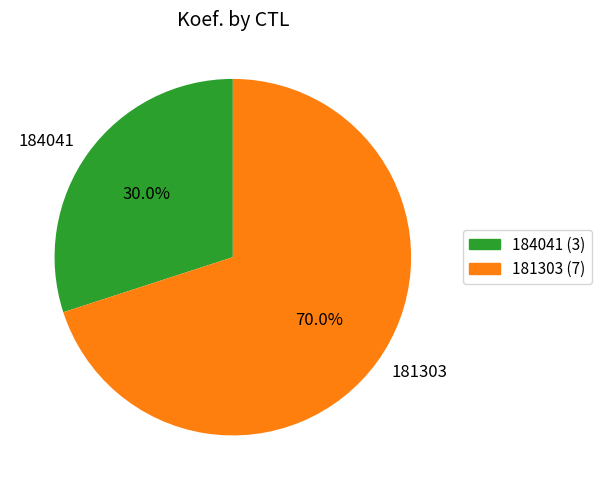

Which category accounts for the majority?

181303